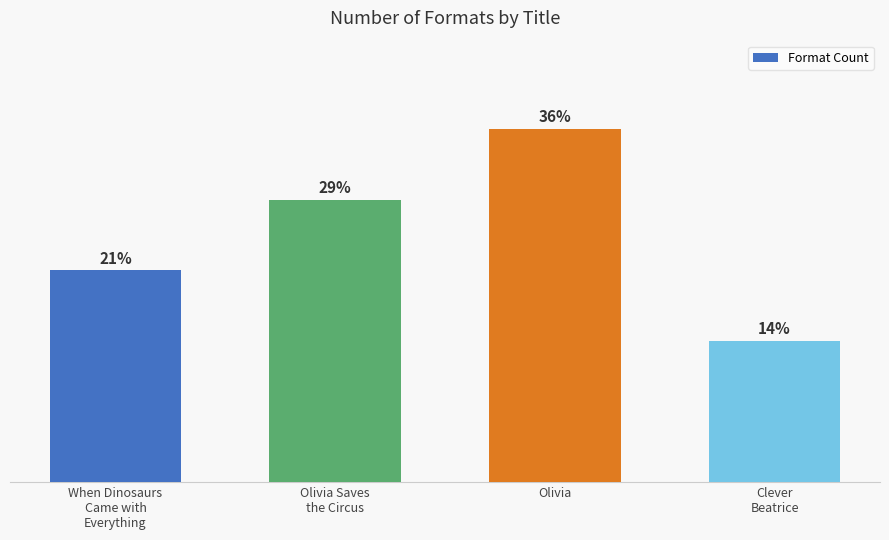

Reading left to right, transcribe all the data shown in this chart.

When Dinosaurs
Came with
Everything=3	Olivia Saves
the Circus=4	Olivia=5	Clever
Beatrice=2